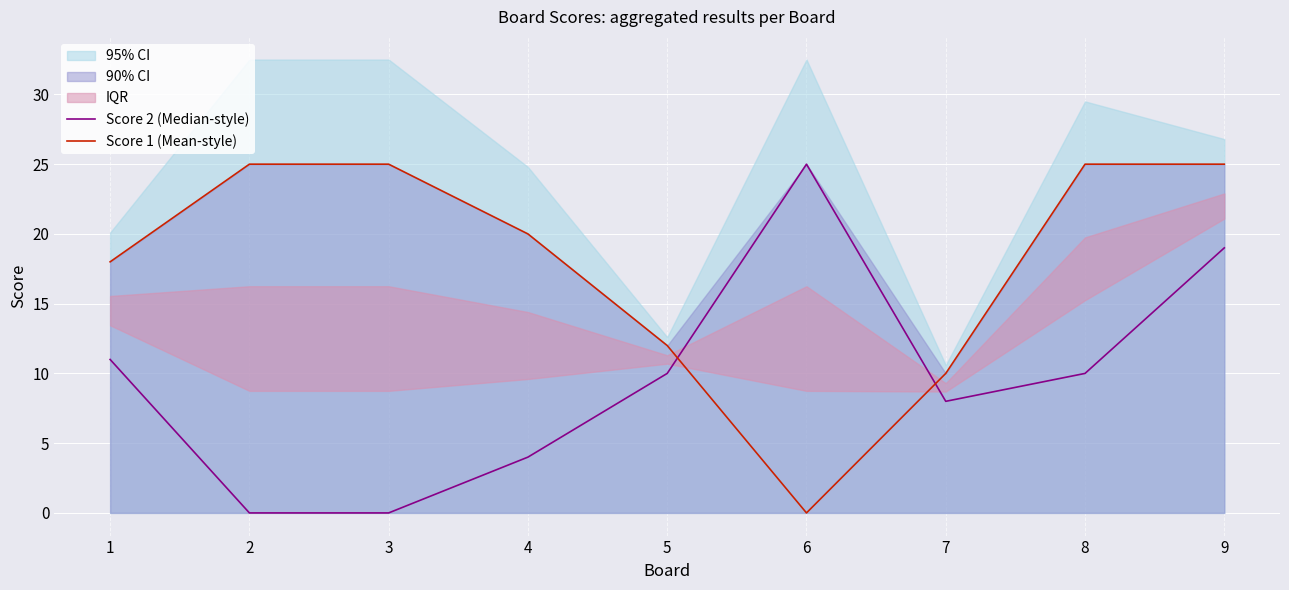

What is the value of the Score 2 (Median-style) point at the 8th from the left?

10